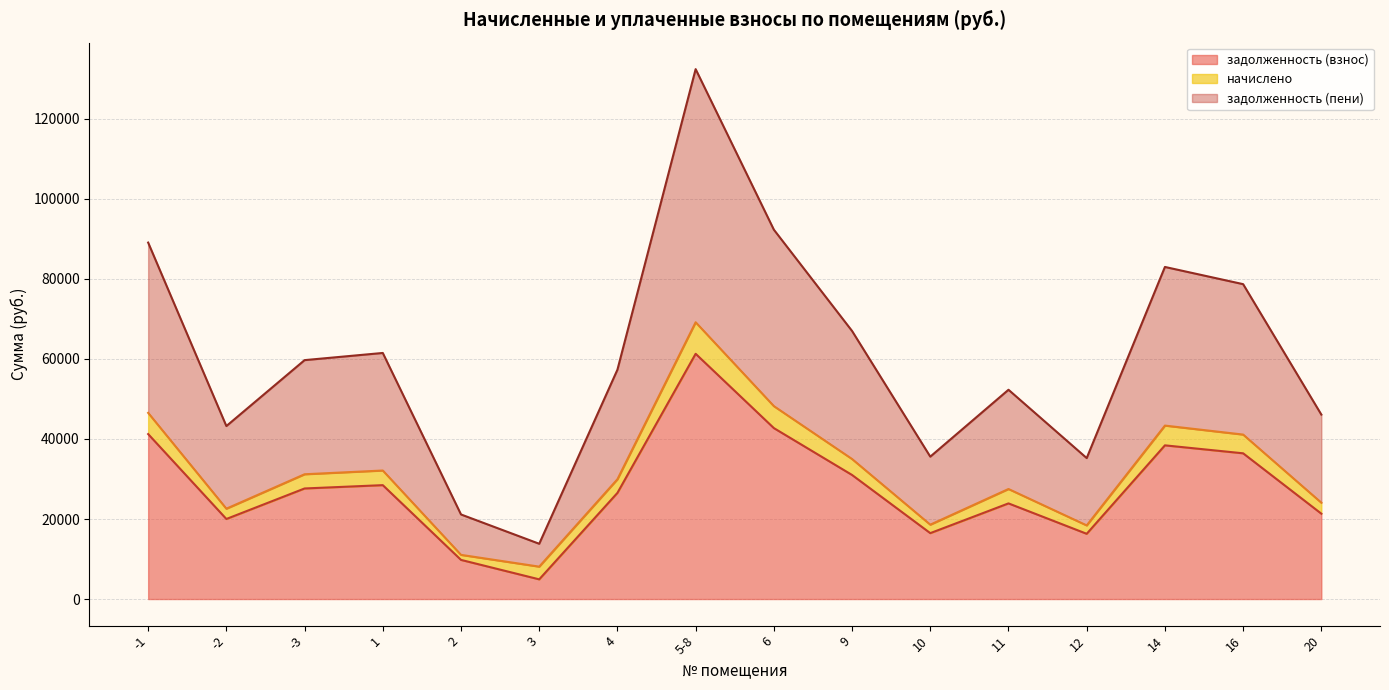

How many data points in задолженность (взнос) are above 27630?

7